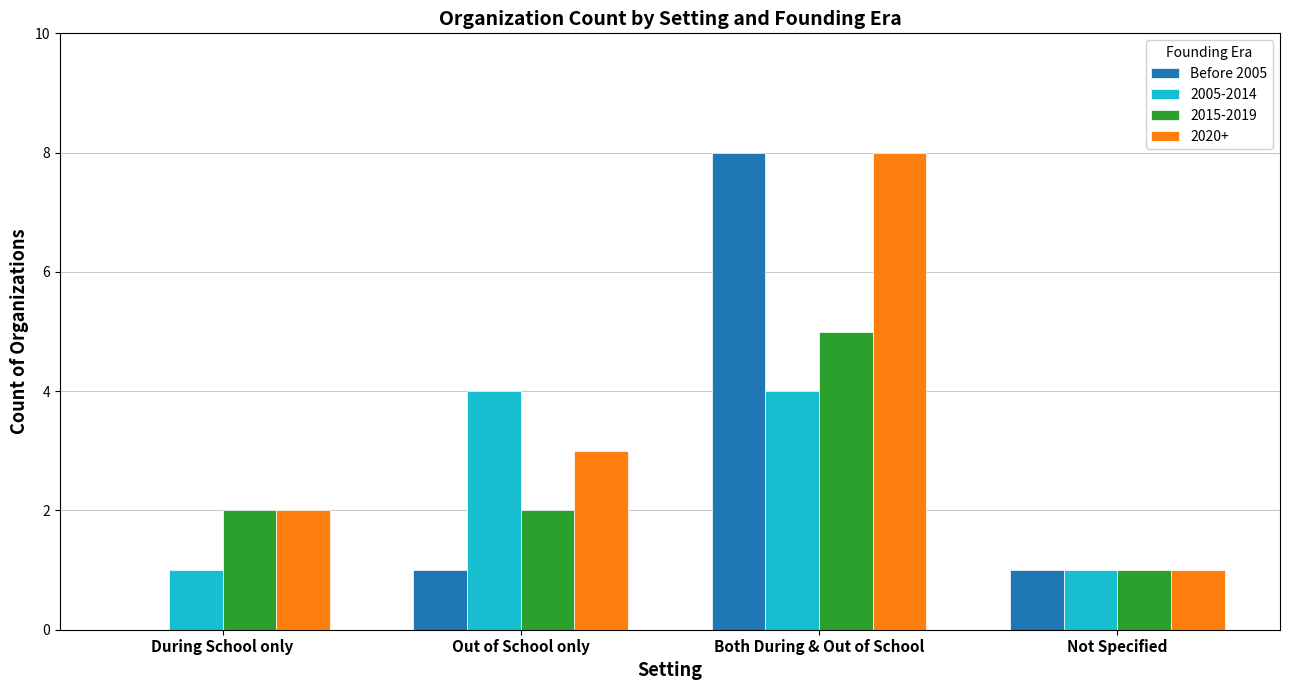

Which series has the largest total across all categories?

2020+